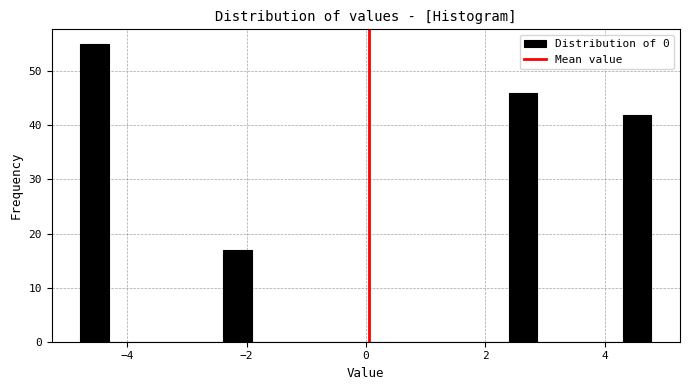

Around what value on the x-axis is the tallest bar? Give the approximate position of its centre, as read against the axis.

-4.6